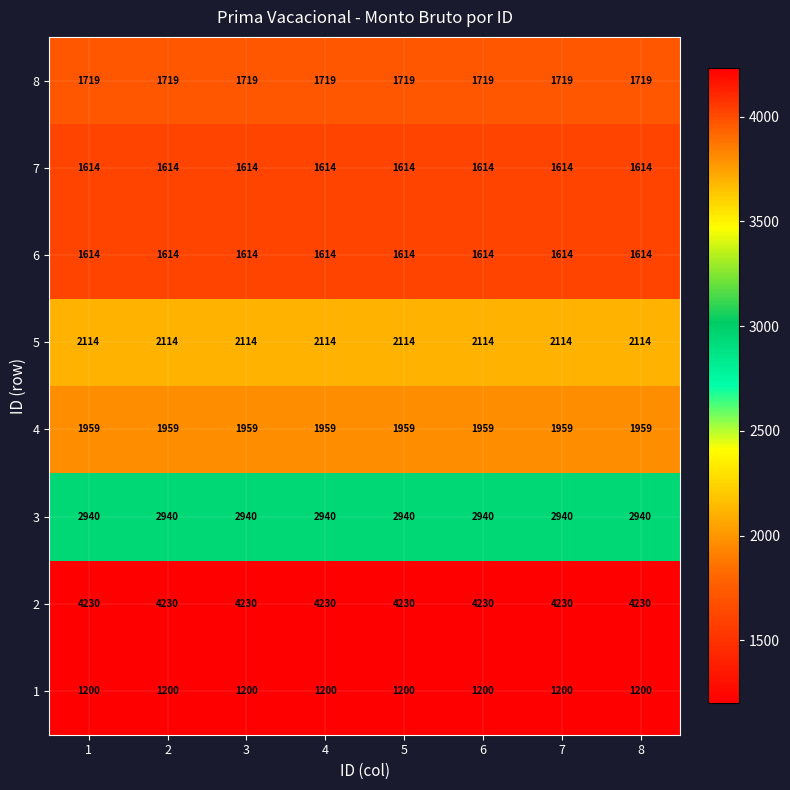

What is the maximum value for 2?

4230